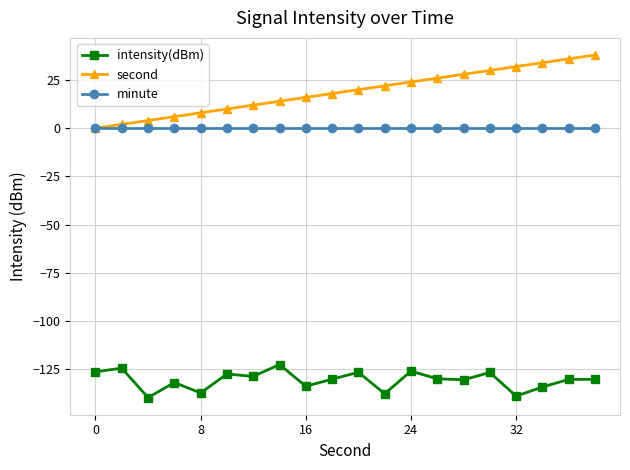

True or false: minute and intensity(dBm) intersect in this chart.

False